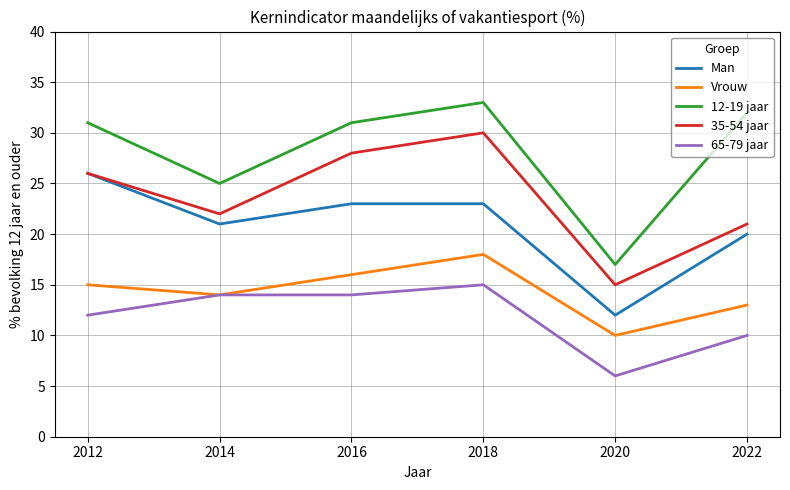

True or false: 12-19 jaar has a value of 31 at 2016.

True